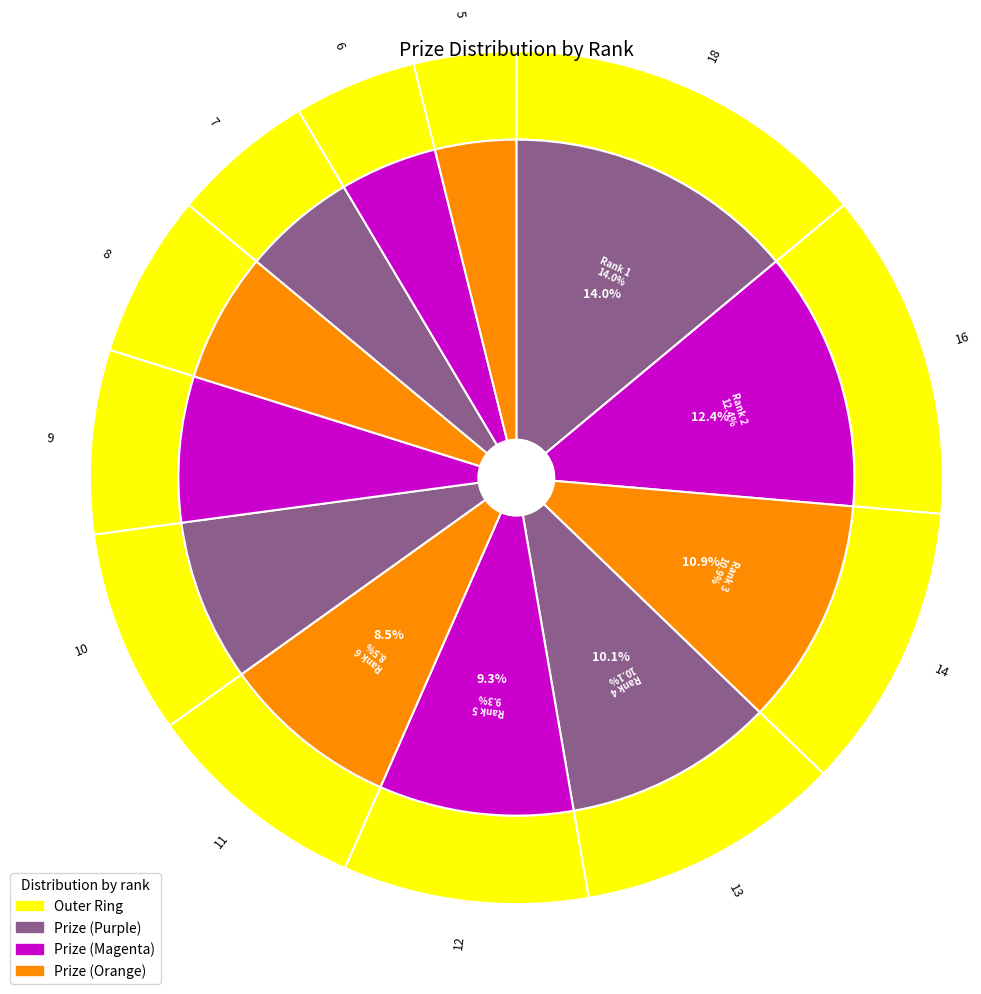

True or false: 10 accounts for 11% of the total.

False